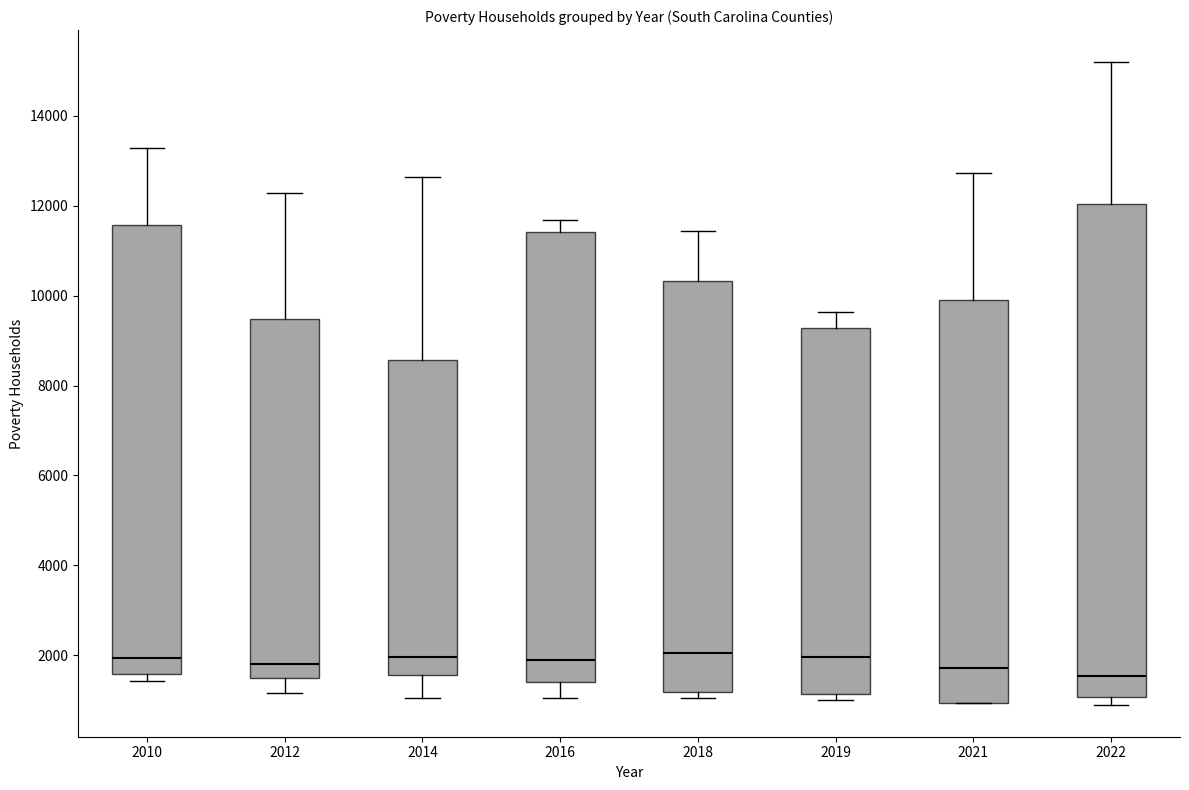

Which box is the tallest, from its lower edge to its upper edge?

2022